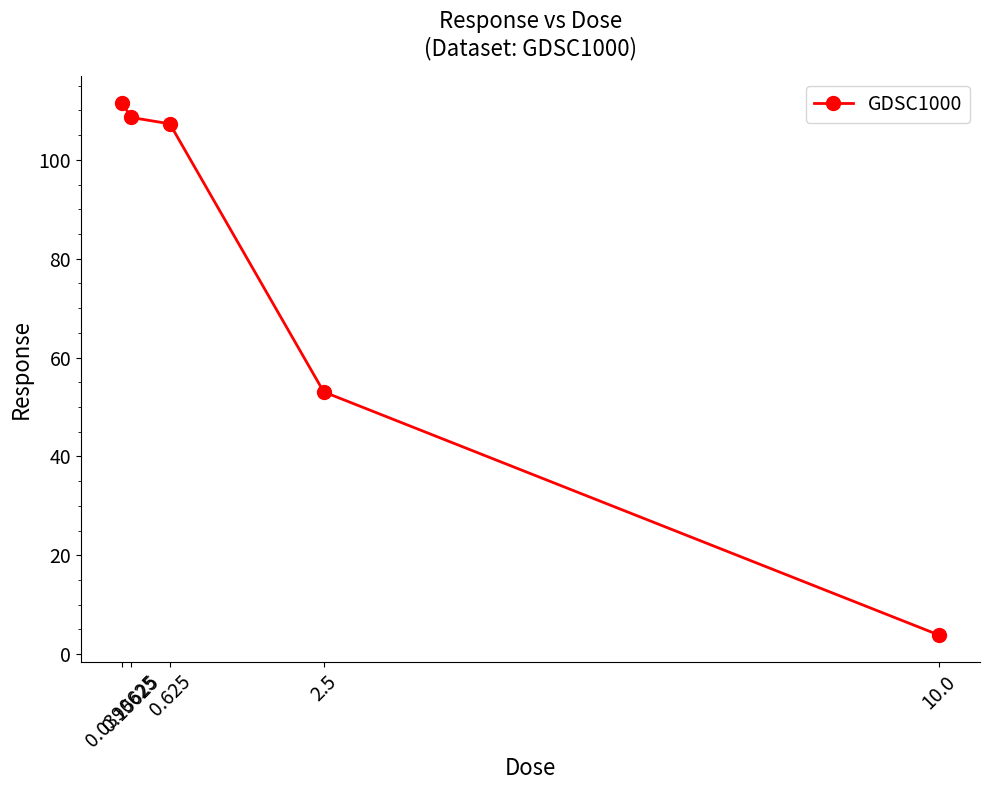

What is the label of the 2nd point from the right?

2.5